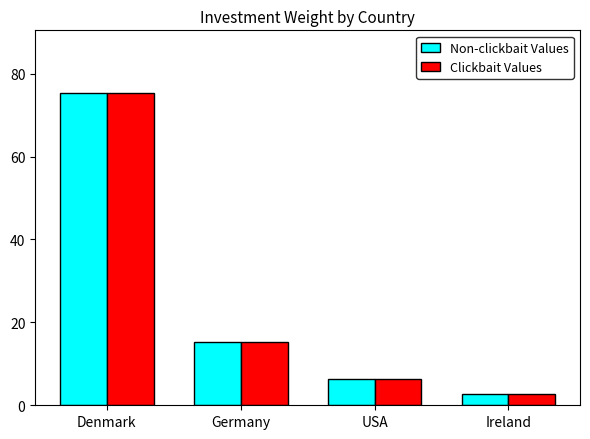

How many groups of bars are there?

4